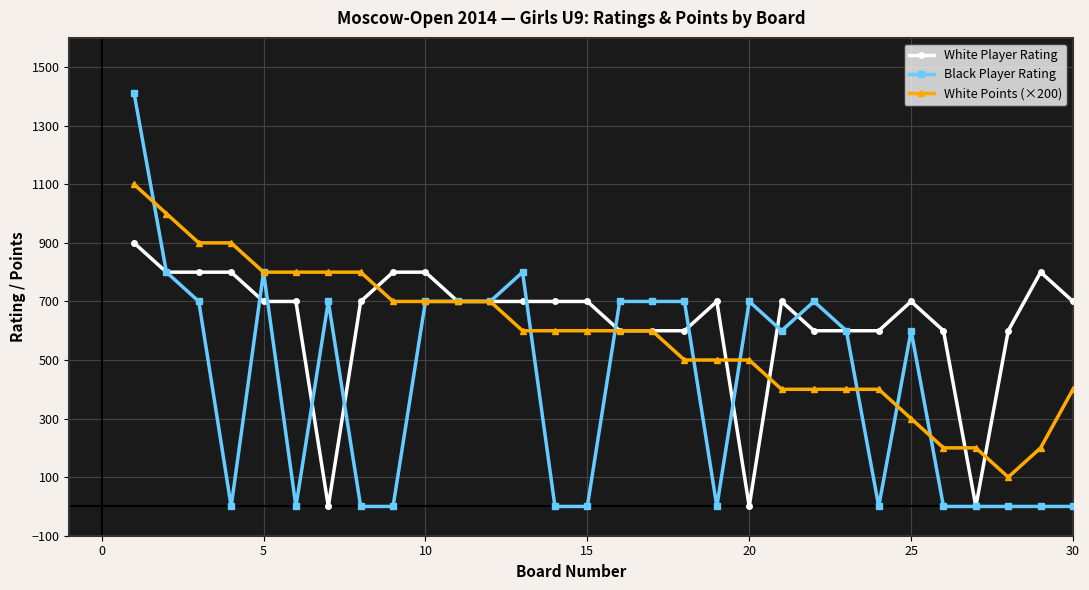

How many data points does each series have?

30